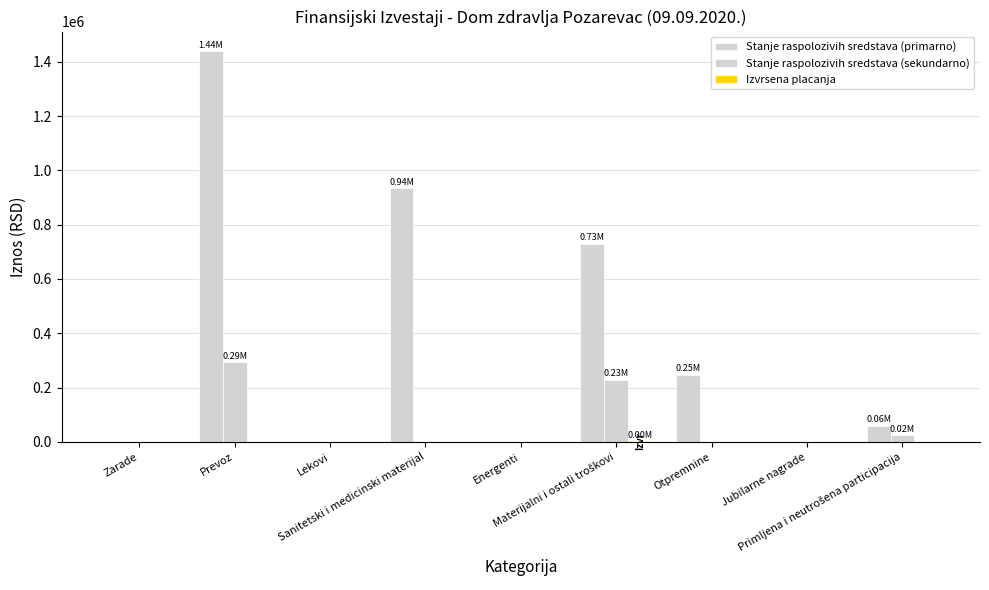

What is the average value of the Stanje raspolozivih sredstava (primarno) series?

379150.4